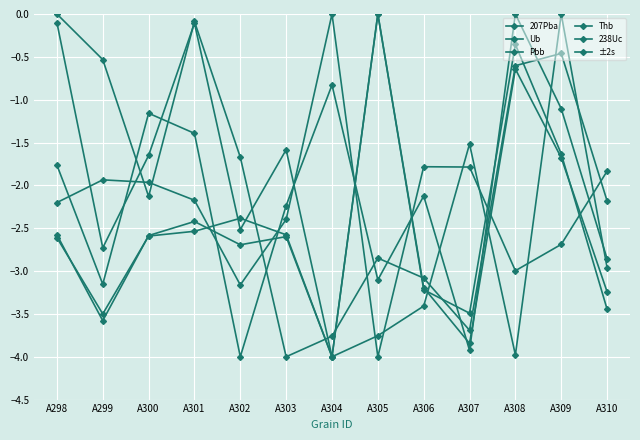

Reading left to right, transcribe all the data shown in this chart.

207Pba: -2.6	-3.5	-2.6	-2.5	-2.4	-2.6	-4.0	0.0	-3.2	-3.8	-0.6	-1.7	-3.2
Ub: -1.8	-3.2	-1.2	-1.4	-4.0	-2.2	-0.8	-3.1	-2.1	-3.9	0.0	-1.1	-2.9
Pbb: -2.6	-3.6	-2.6	-2.4	-2.7	-2.6	-4.0	0.0	-3.2	-3.5	-0.4	-1.6	-3.4
Thb: -0.1	-2.7	-1.7	-0.1	-2.5	-1.6	-4.0	-3.8	-3.4	-1.5	-4.0	0.0	-3.0
238Uc: -2.2	-1.9	-2.0	-2.2	-3.2	-2.4	0.0	-4.0	-1.8	-1.8	-3.0	-2.7	-1.8
±2s: 0.0	-0.5	-2.1	-0.1	-1.7	-4.0	-3.8	-2.8	-3.1	-3.7	-0.6	-0.5	-2.2